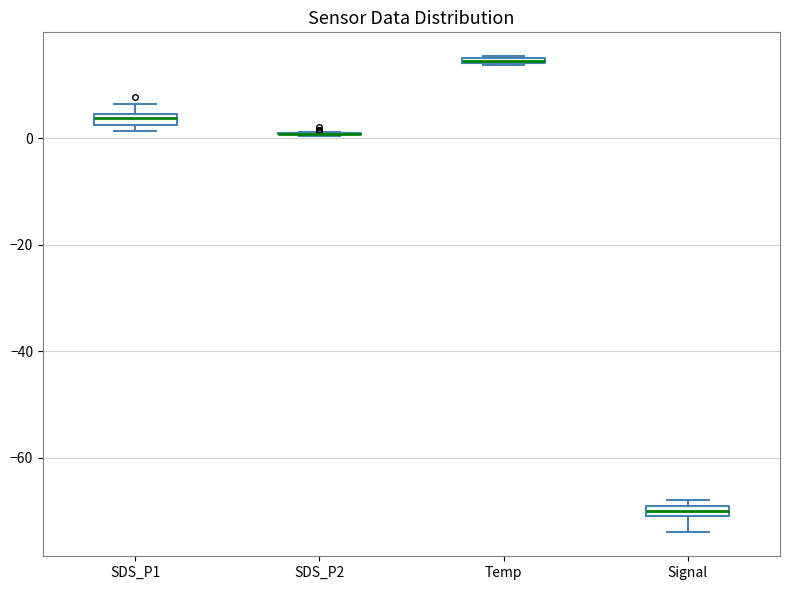

Where does the lower whisker of the box for Signal end on the y-axis? The values are not printed on the chart, so give them approximately, as read against the axis.

-74